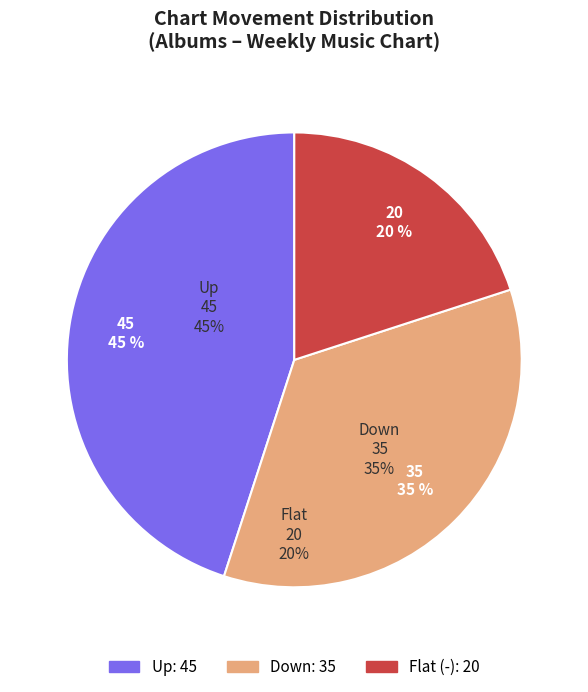

To the nearest percent, what is the difference between the largest and smallest slice percentages?

25%